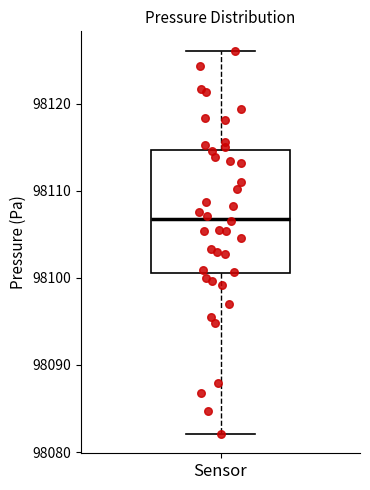

Transcribe this box plot: give where the median line is, the range the box spans, and where the two whiskers end, as read against the y-axis. The values are not printed on the chart, so give them approximately, as read against the axis.

median 98107, box 98101 to 98115, whiskers 98082 to 98126